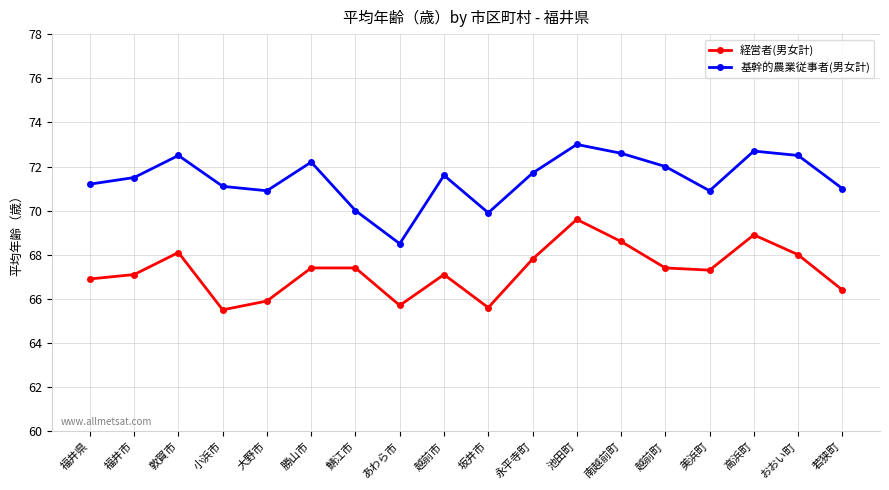

What are all the series names shown in the legend?

経営者(男女計), 基幹的農業従事者(男女計)